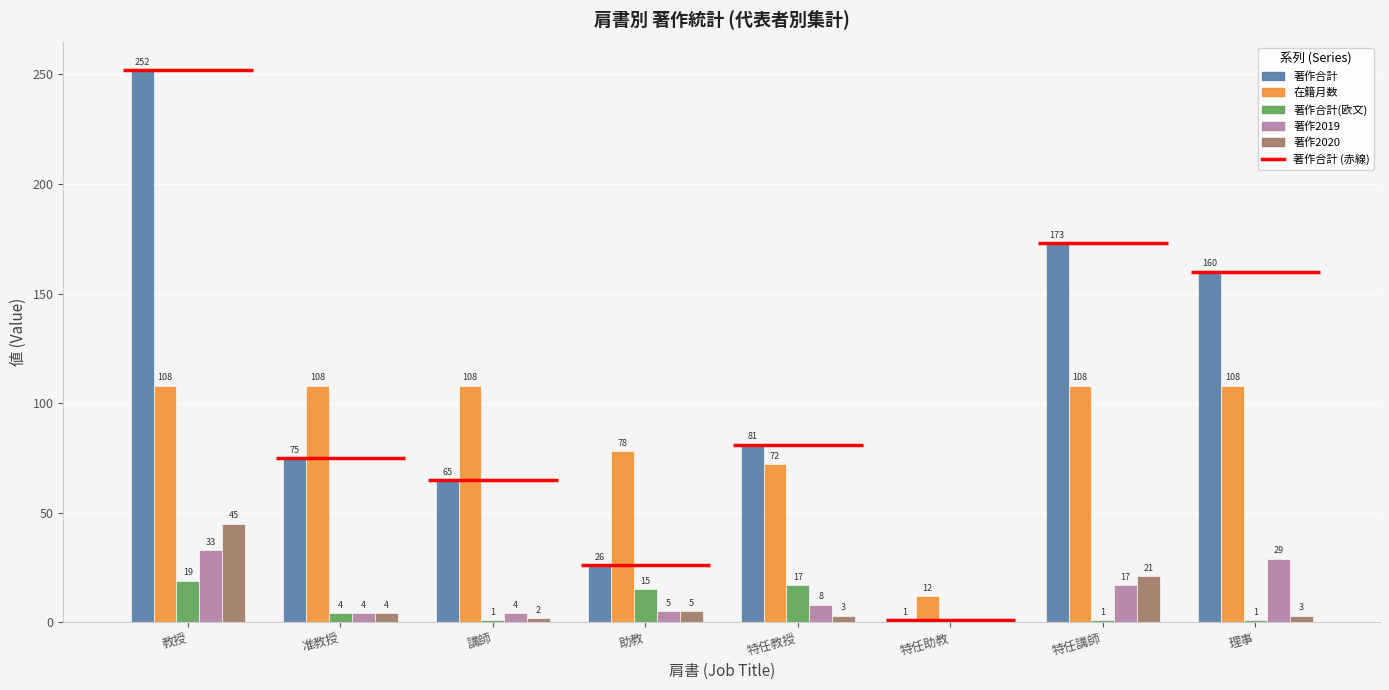

The value of 著作2020 at 特任教授 is 1. True or false?

False